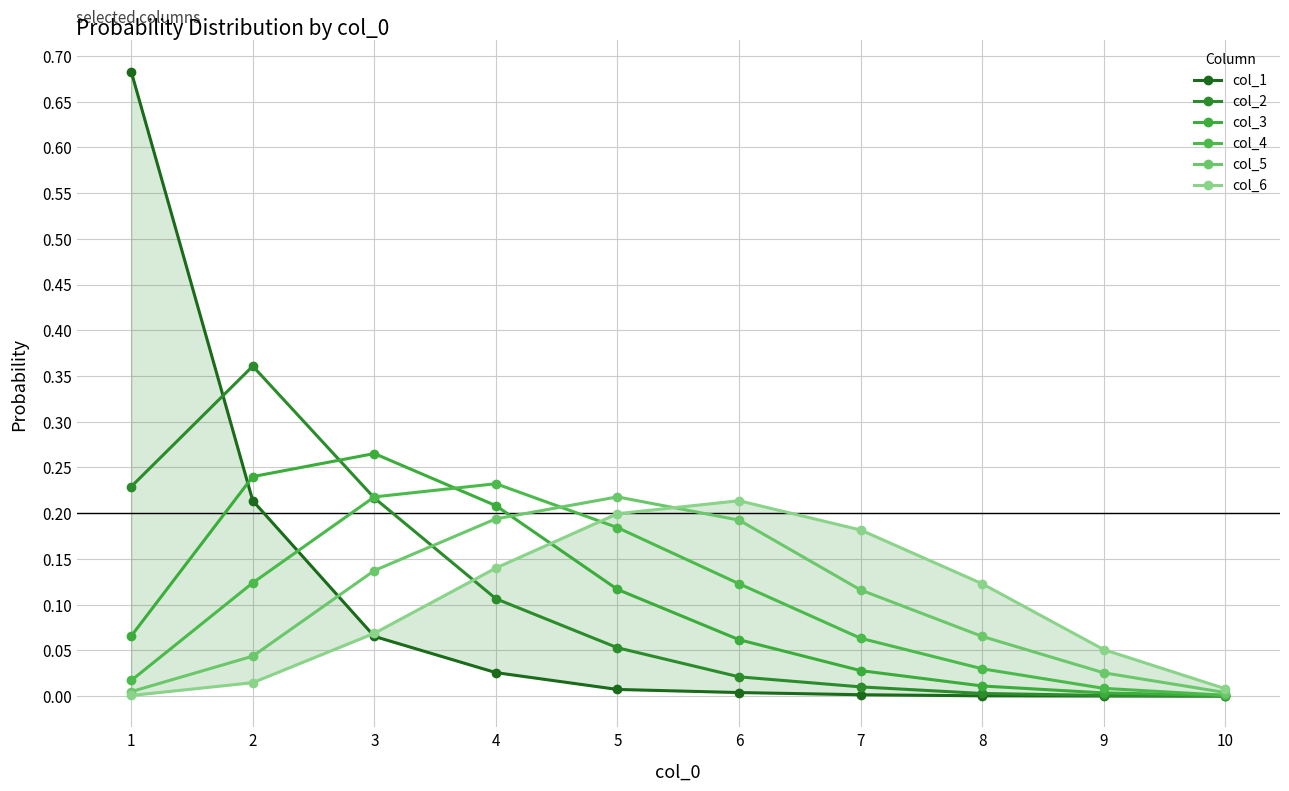

At which label does col_6 reach its minimum?

1